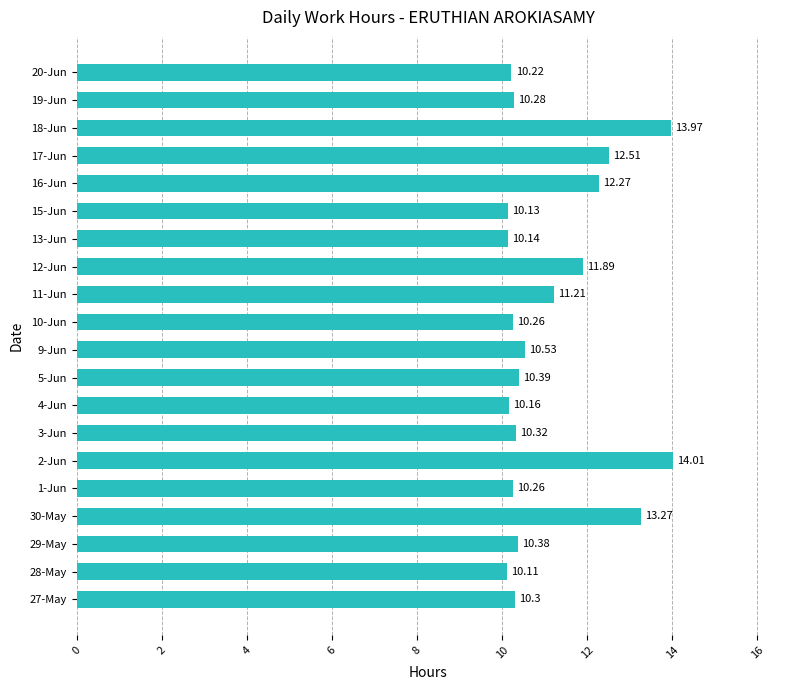

Which has a higher value, 29-May or 9-Jun?

9-Jun